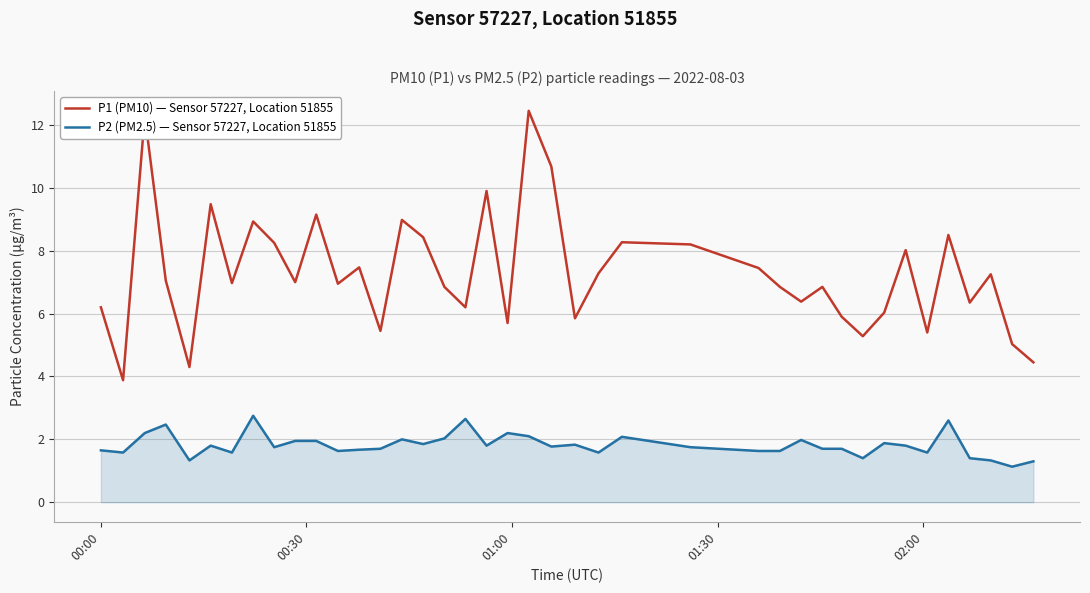

Which series has the largest total across all categories?

P1 (PM10) — Sensor 57227, Location 51855